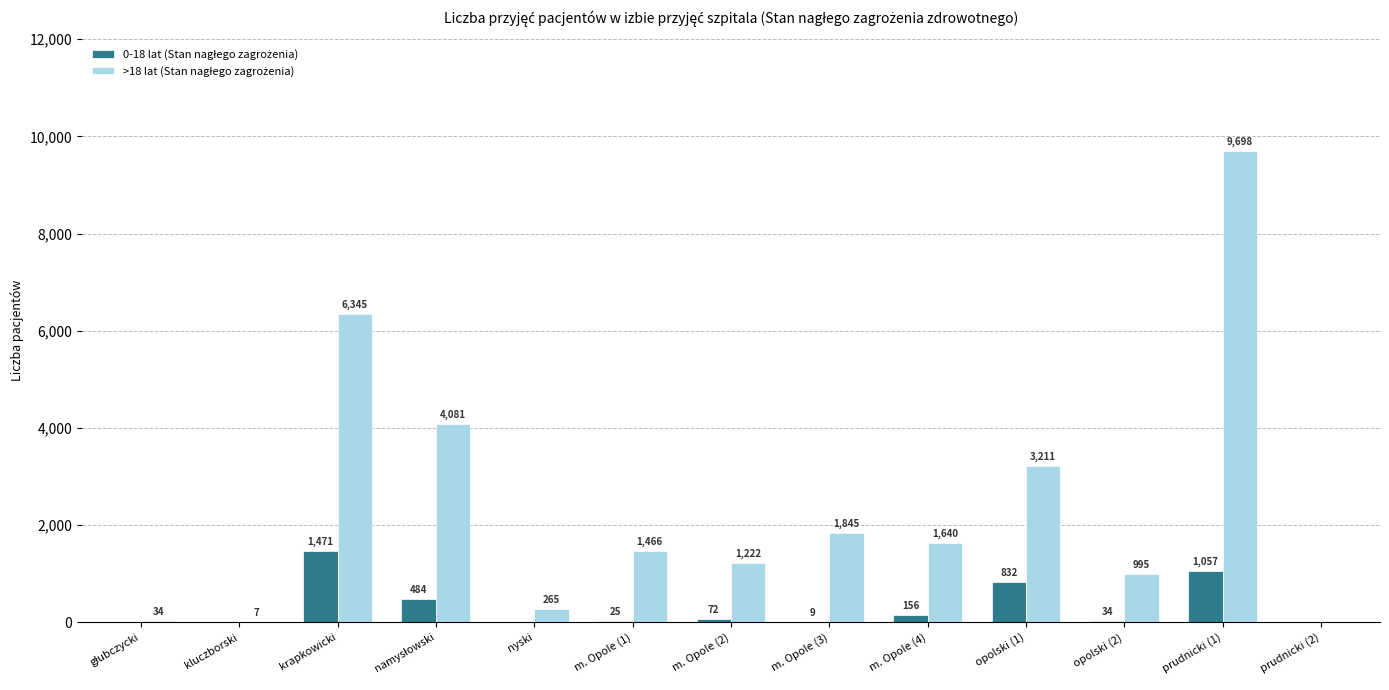

At which category does the chart reach its peak across all series?

prudnicki (1)